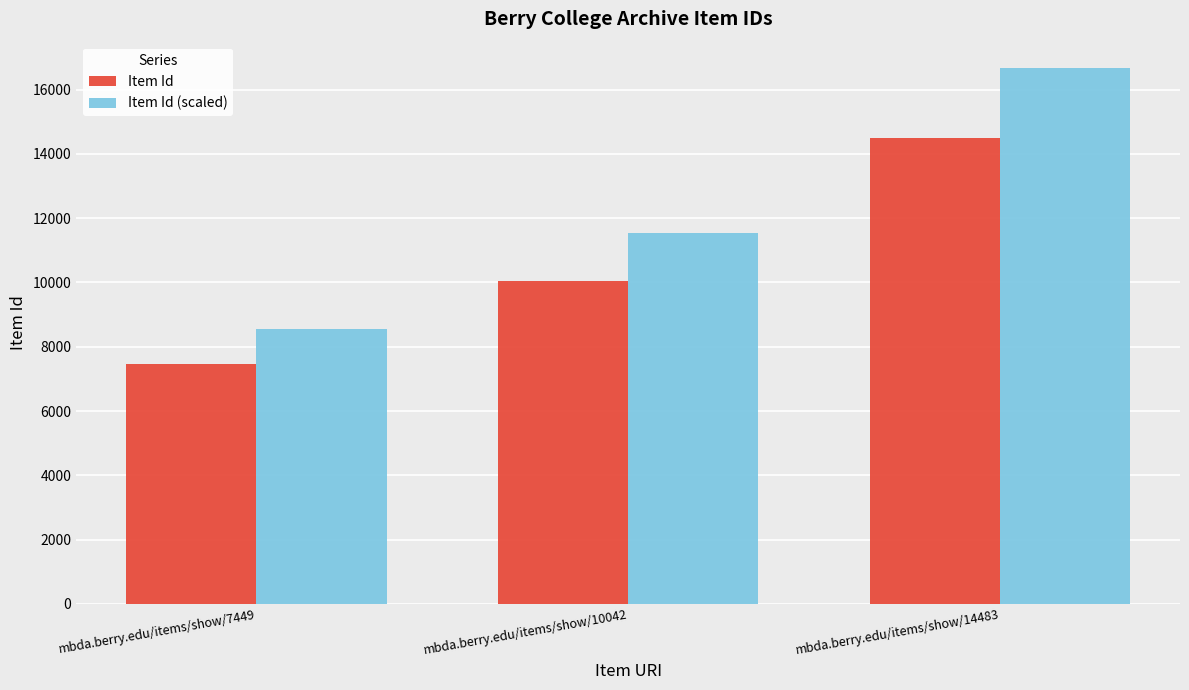

At which category is the sum across all series the highest?

mbda.berry.edu/items/show/14483